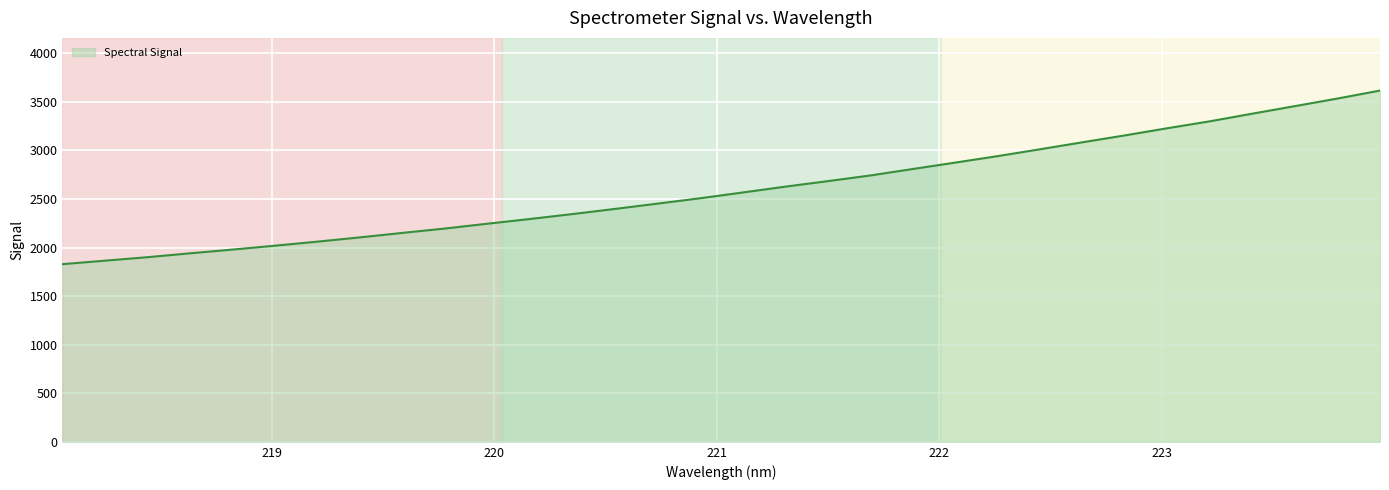

What is the sum of all values?

83315.9